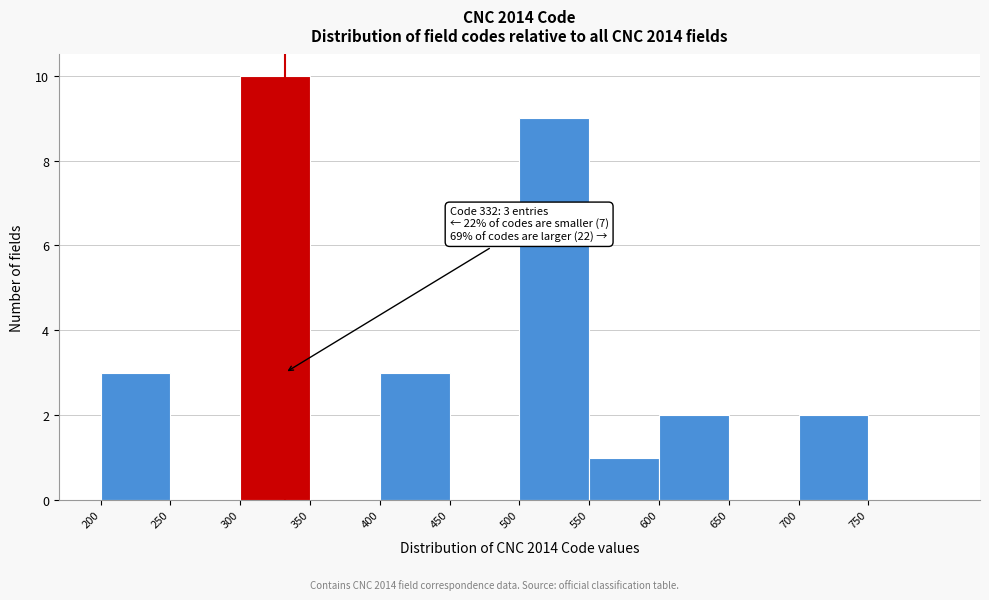

Over which range of the x-axis is the bar tallest?

300 to 350